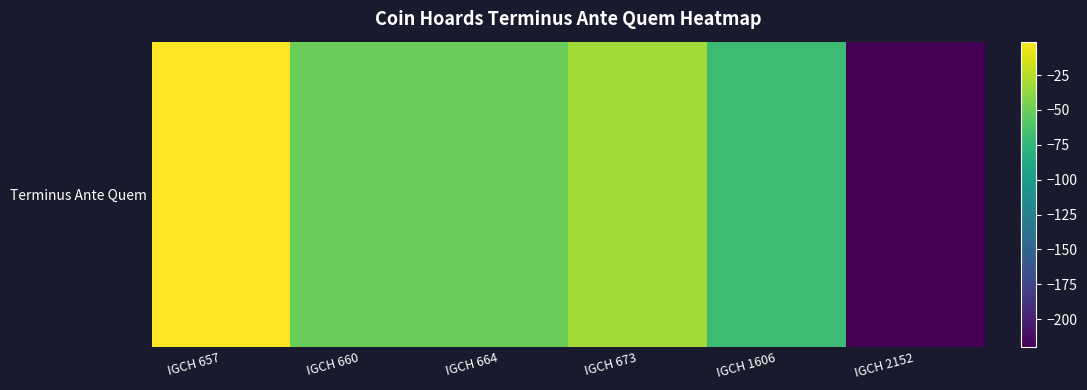

List the labels in order of value, largest first.

IGCH 657, IGCH 673, IGCH 660, IGCH 664, IGCH 1606, IGCH 2152